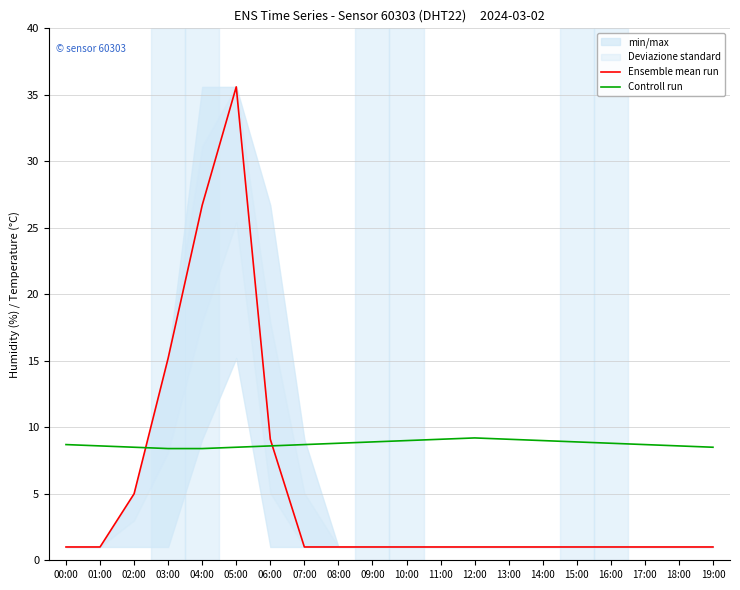

Which has a higher value, 09:00 or 05:00?

05:00